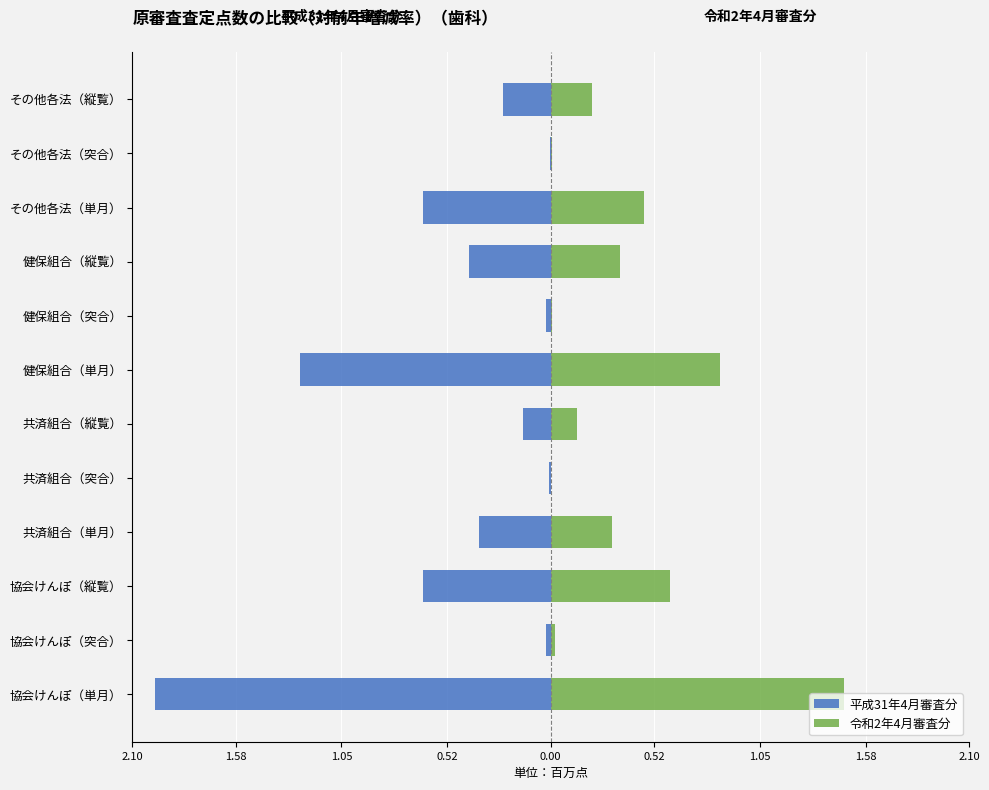

Is it true that 令和2年4月審査分 equals 0.2 at 健保組合（縦覧）?

False